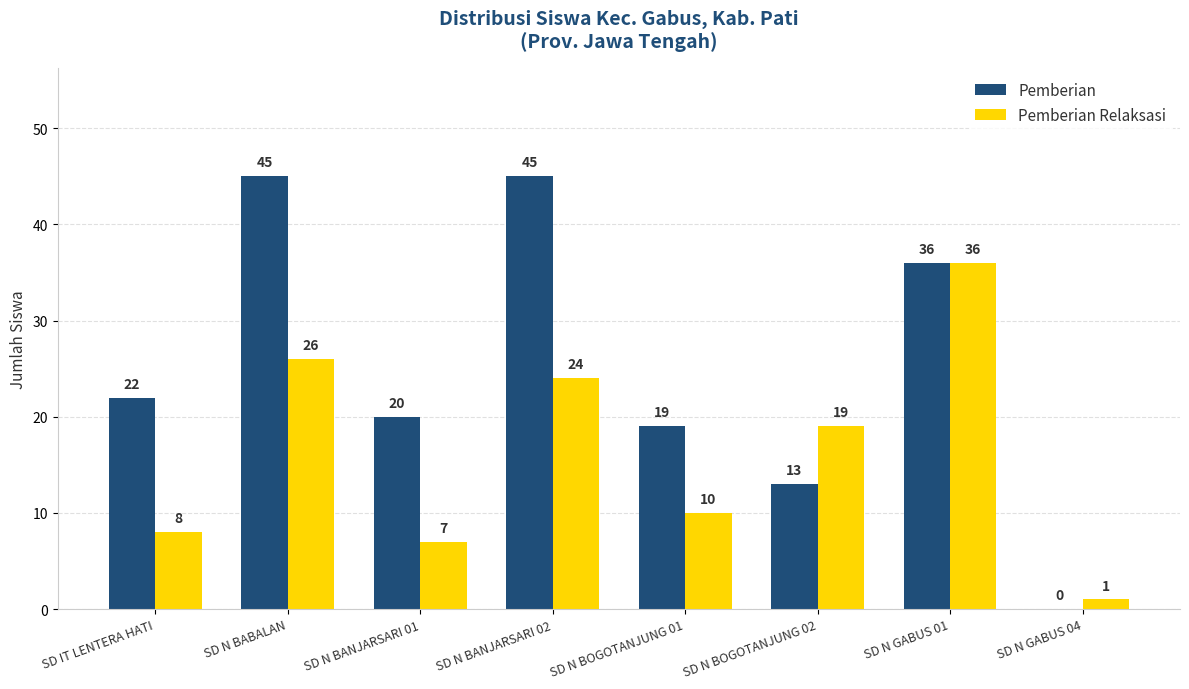

What is the greatest value displayed?

45